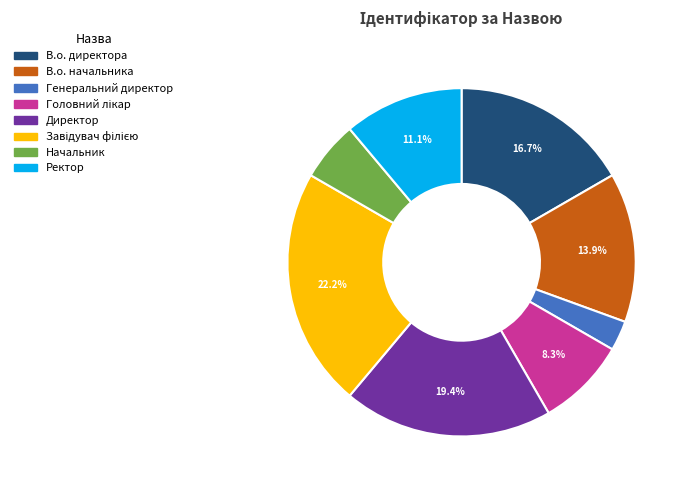

What is the ratio of the value at В.о. директора to the value at В.о. начальника?

1.2